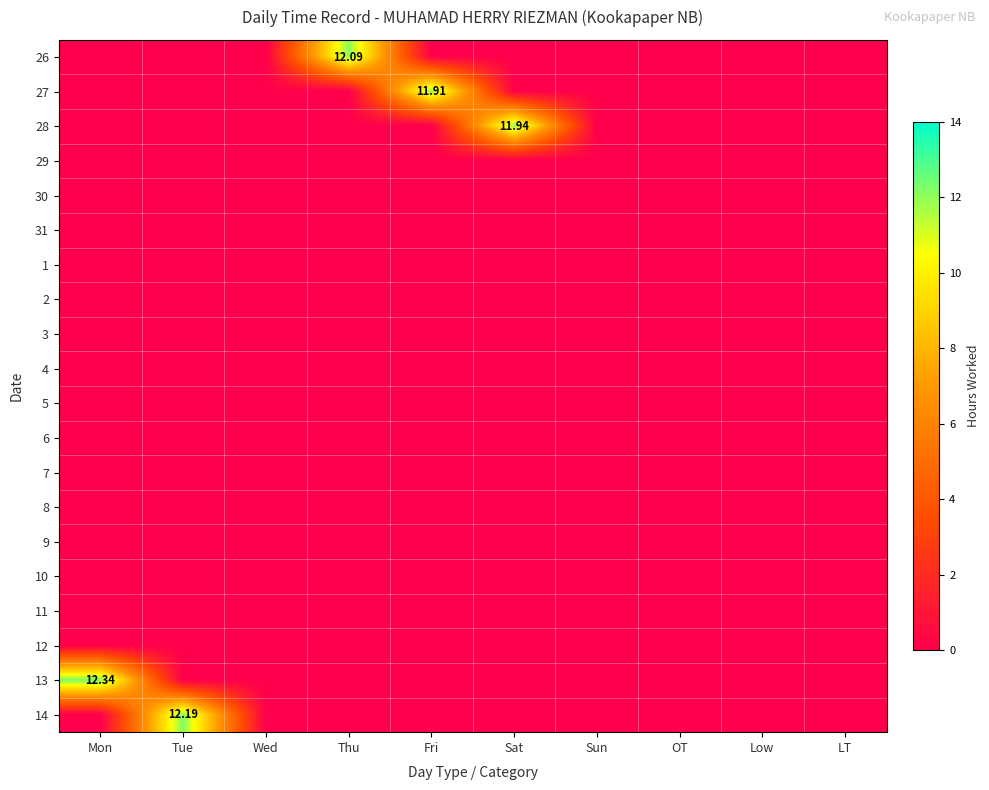

Rank the categories by 10 value from highest to lowest.

Mon, Tue, Wed, Thu, Fri, Sat, Sun, OT, Low, LT